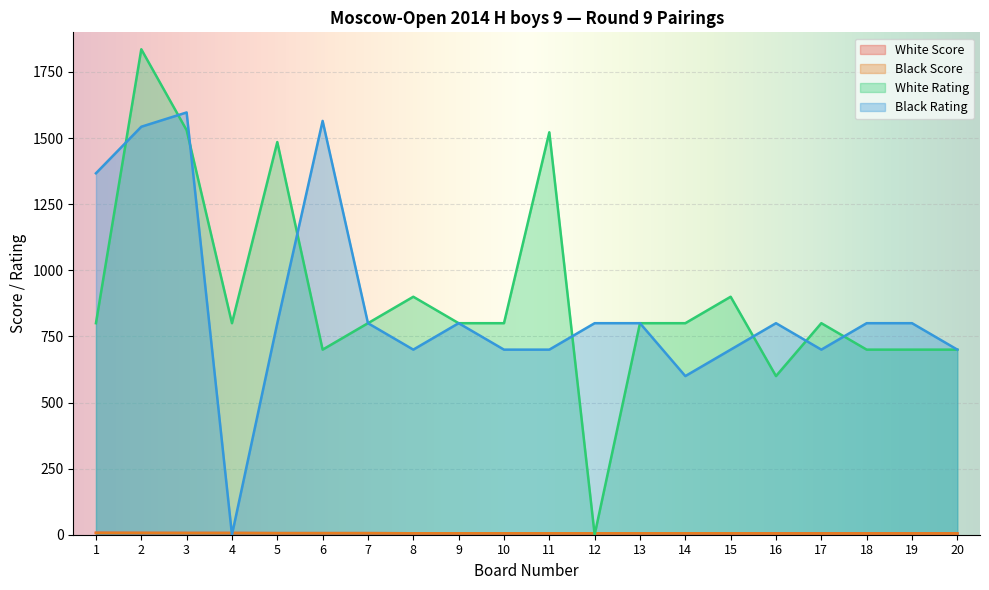

How many values in the Black Score series exceed 5?

15